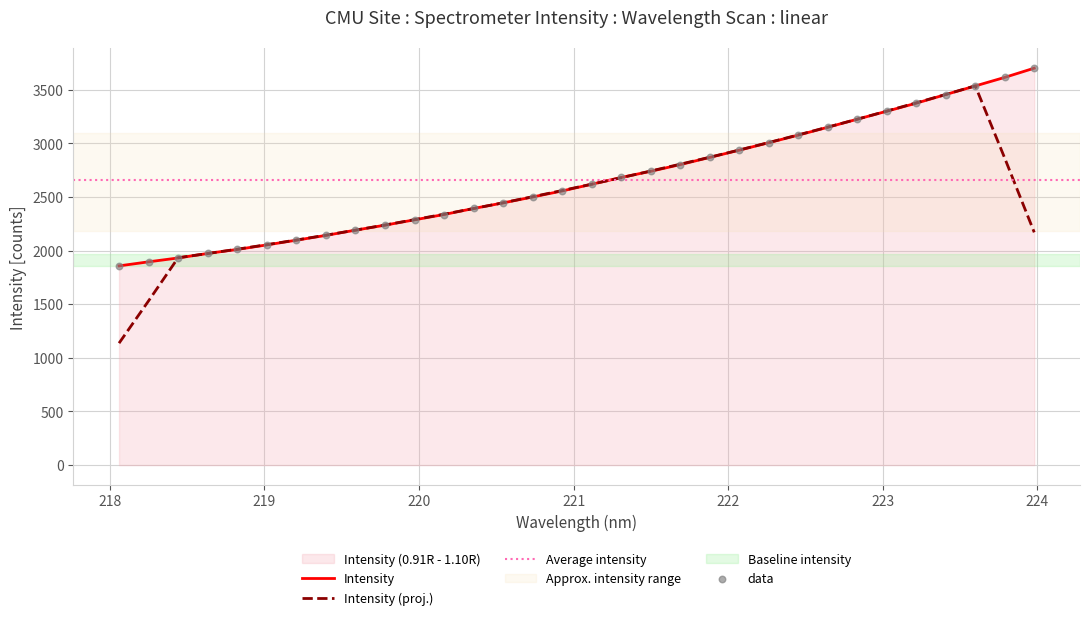

Between 219.2067 and 221.1174, which is larger?

221.1174